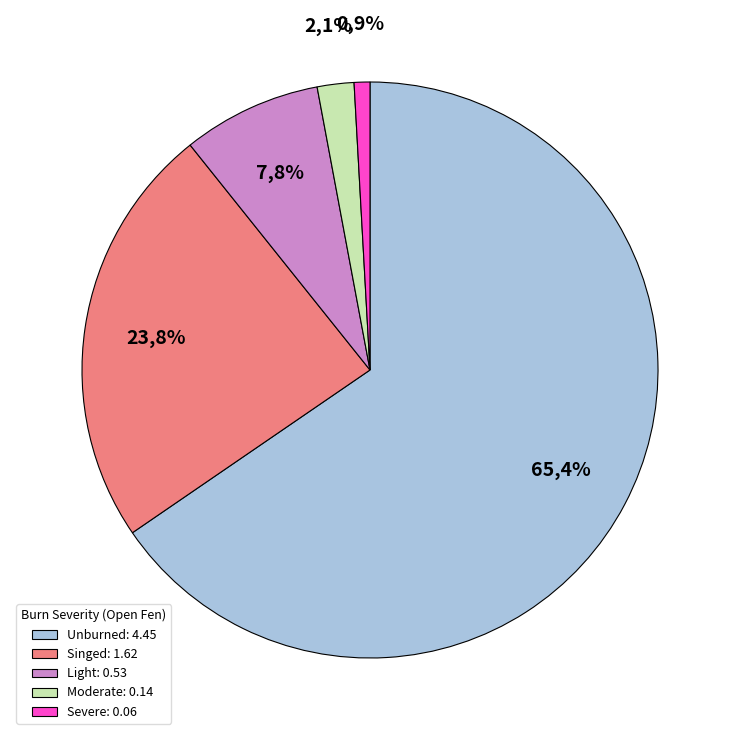

What percentage is the Severe slice, to the nearest percent?

1%